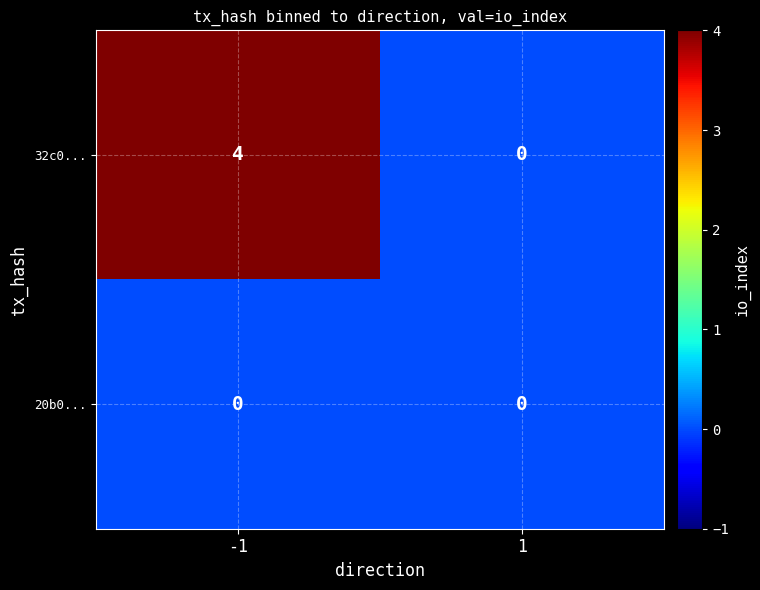

Reading left to right, transcribe all the data shown in this chart.

32c0...: 4	0
20b0...: 0	0